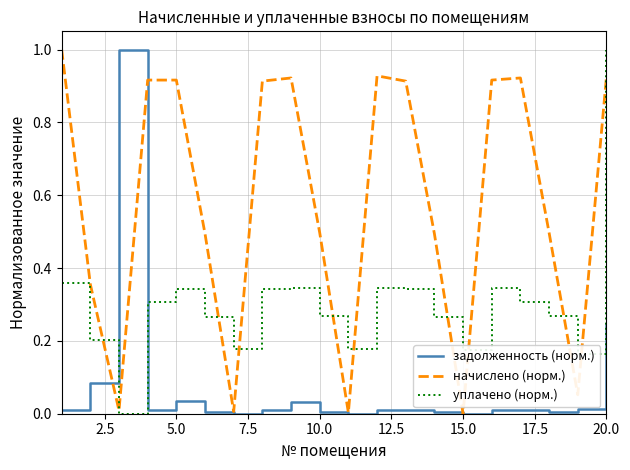

How many times do задолженность (норм.) and уплачено (норм.) cross each other?

2